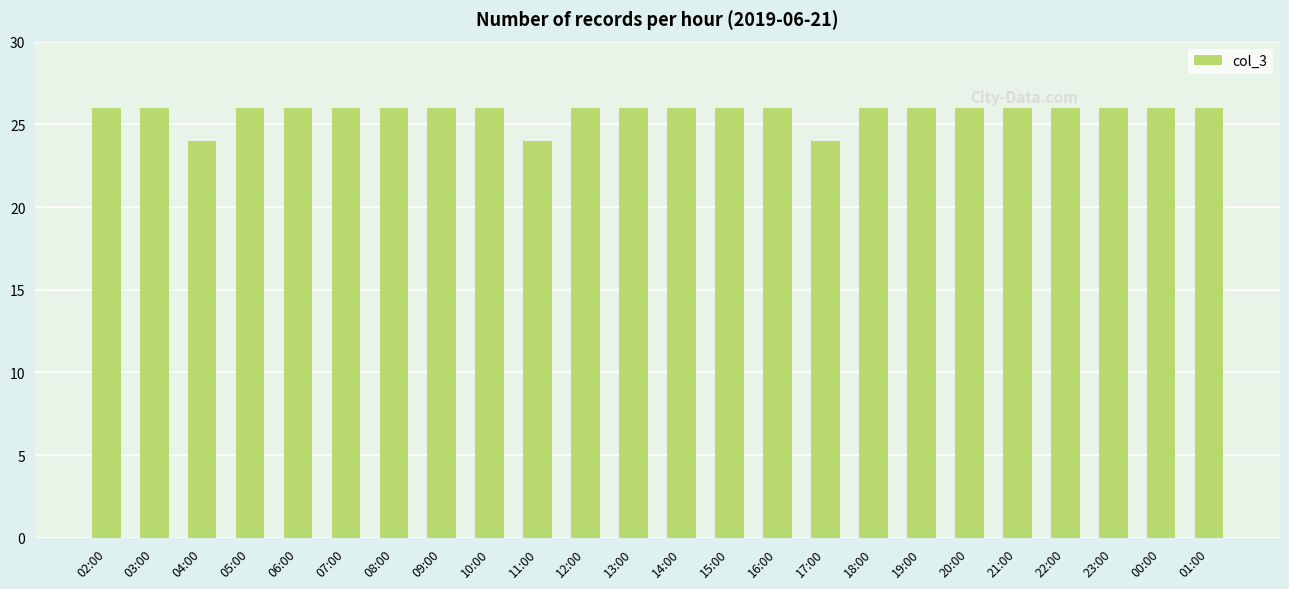

Reading left to right, list all the values displayed in this chart.

26	26	24	26	26	26	26	26	26	24	26	26	26	26	26	24	26	26	26	26	26	26	26	26